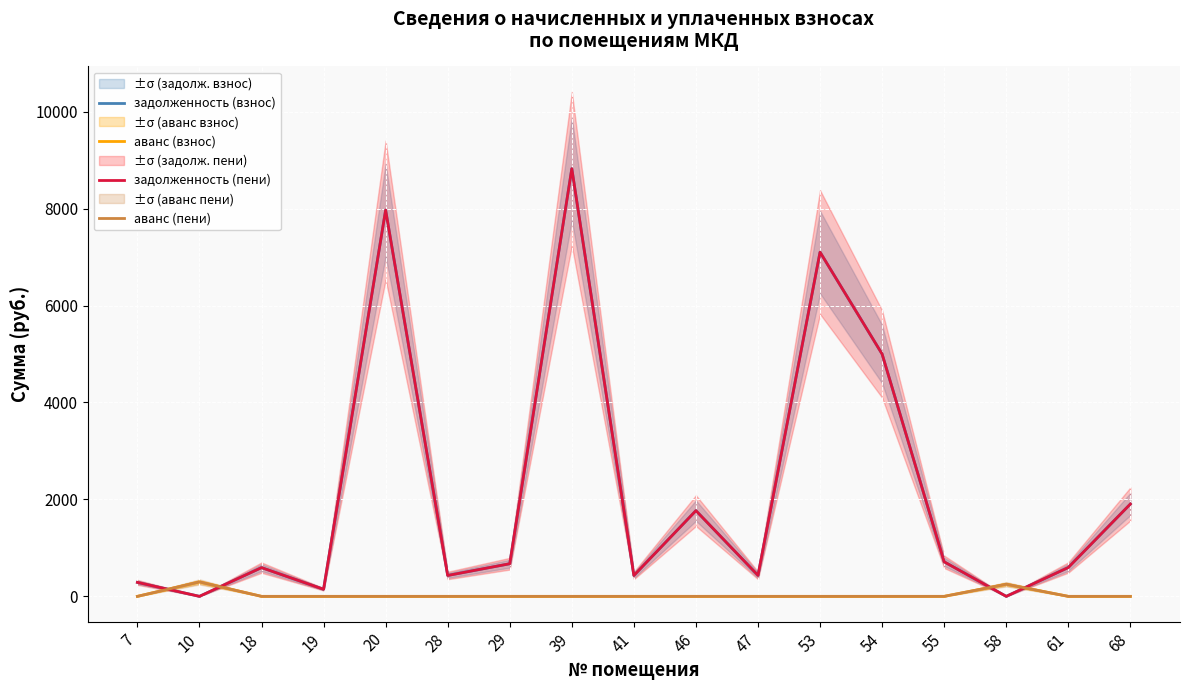

What is the difference between the maximum and minimum values in the аванс (пени) series?

297.7